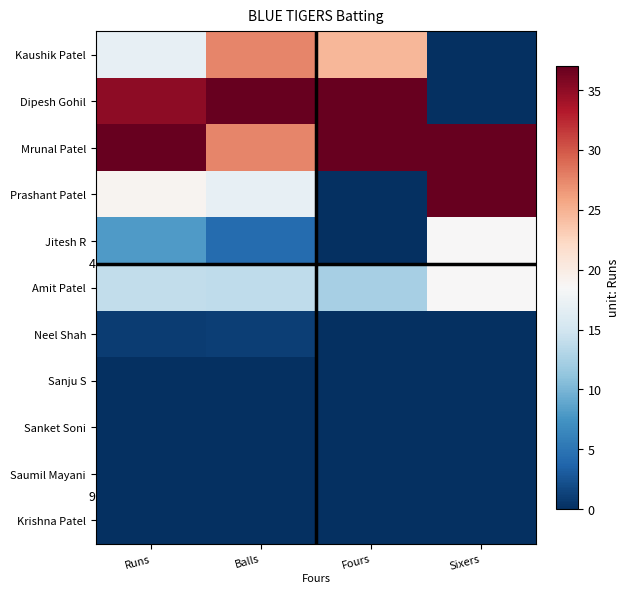

What is the spread (max minus min) of values at Fours?

37.0